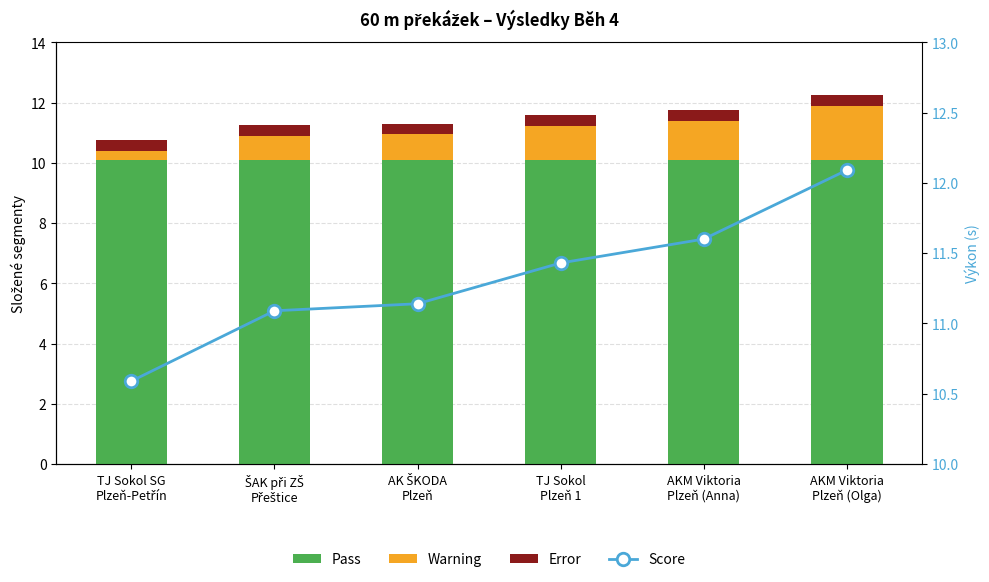

What is the maximum value for Score?

12.1